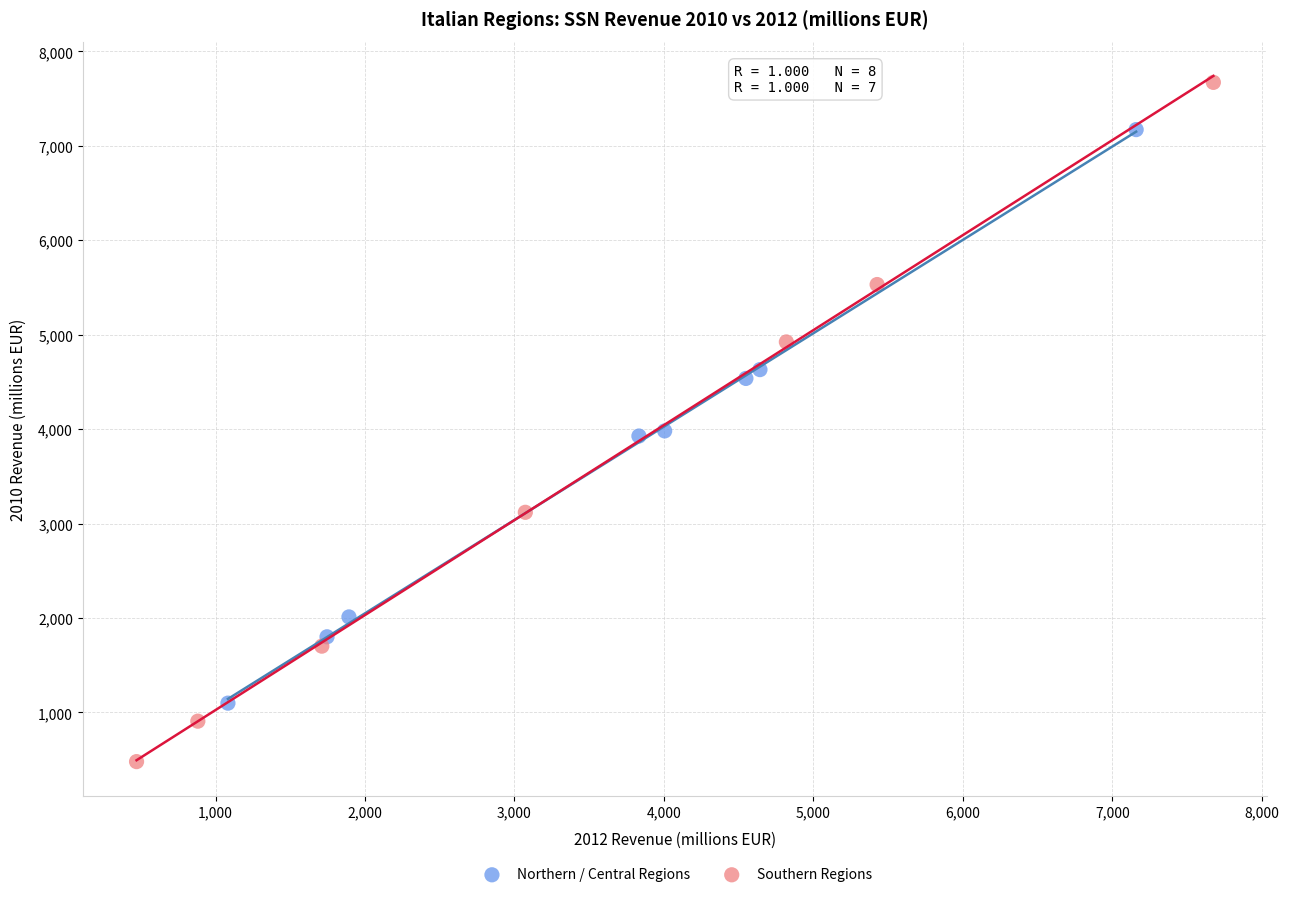

Which series has the largest Y range (max minus min)?

Southern Regions